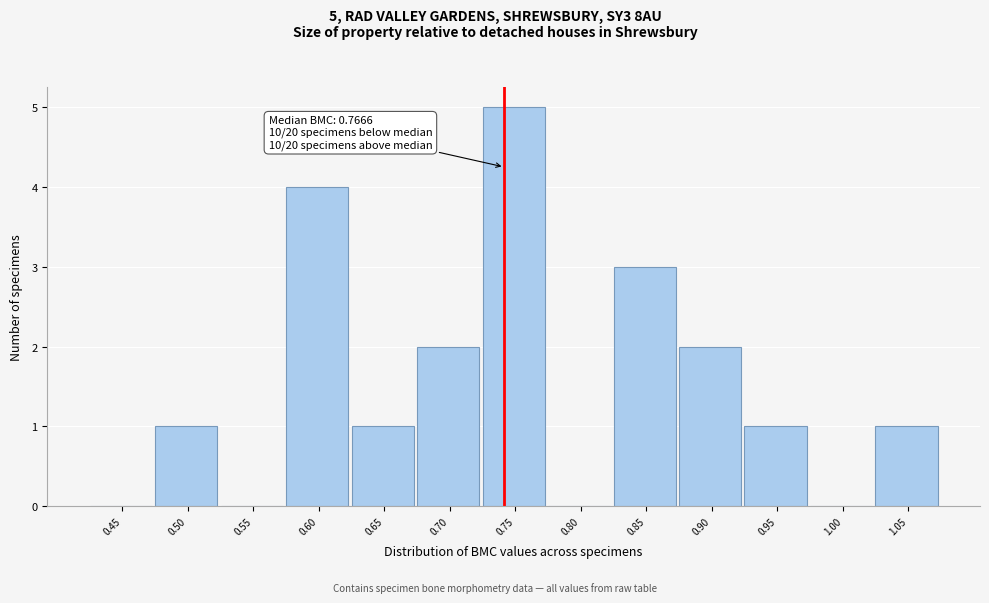

Reading left to right, transcribe all the data shown in this chart.

0.45=0	0.50=1	0.55=0	0.60=4	0.65=1	0.70=2	0.75=5	0.80=0	0.85=3	0.90=2	0.95=1	1.00=0	1.05=1